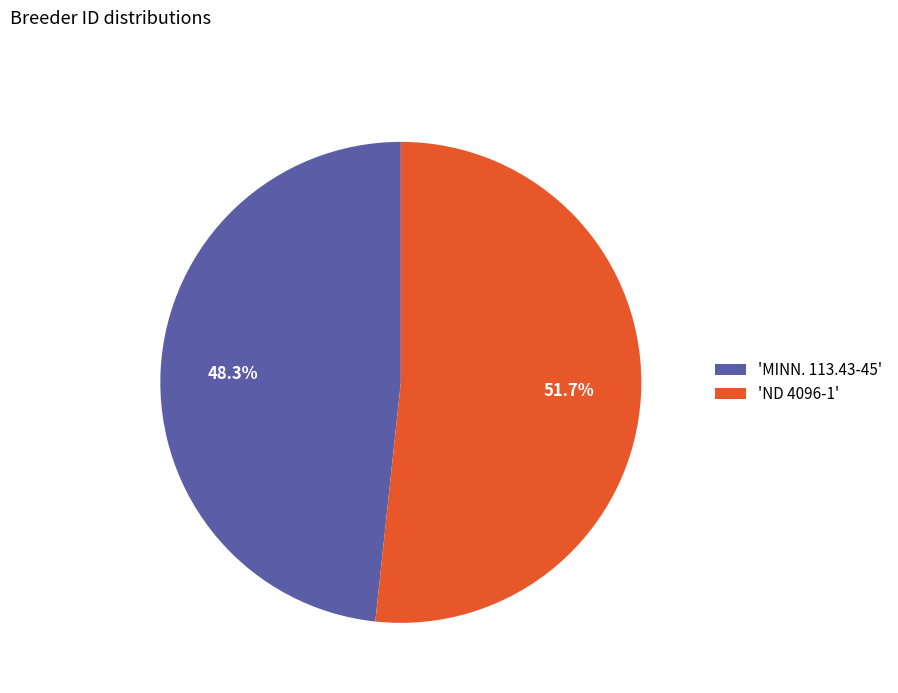

Does 'ND 4096-1' represent more than half of the total?

Yes